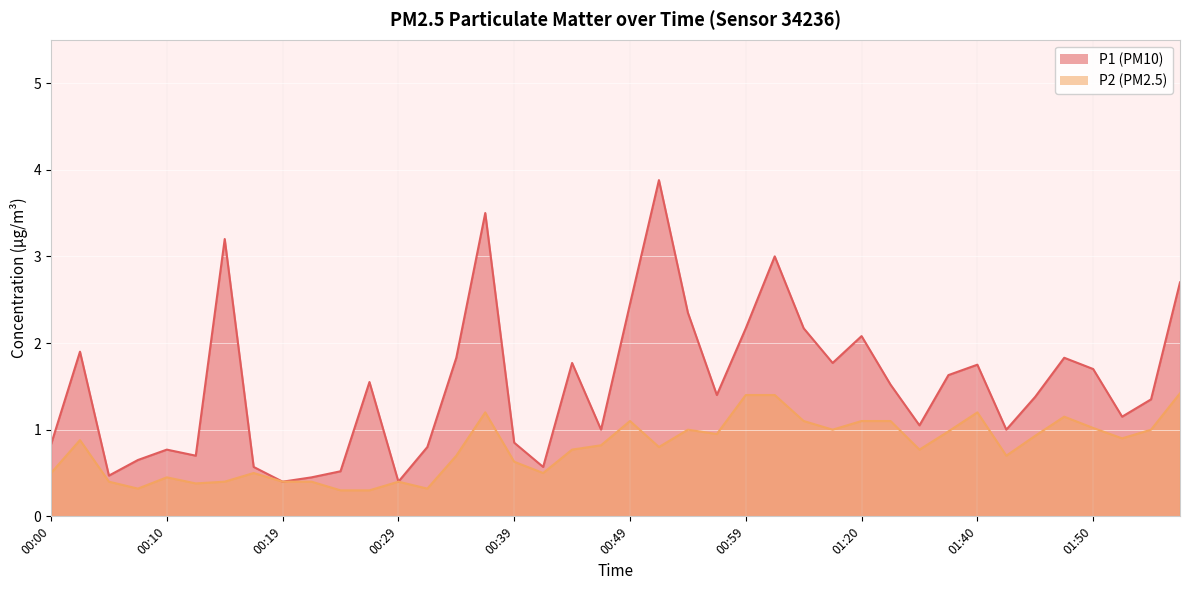

True or false: P1 and P2 intersect in this chart.

False